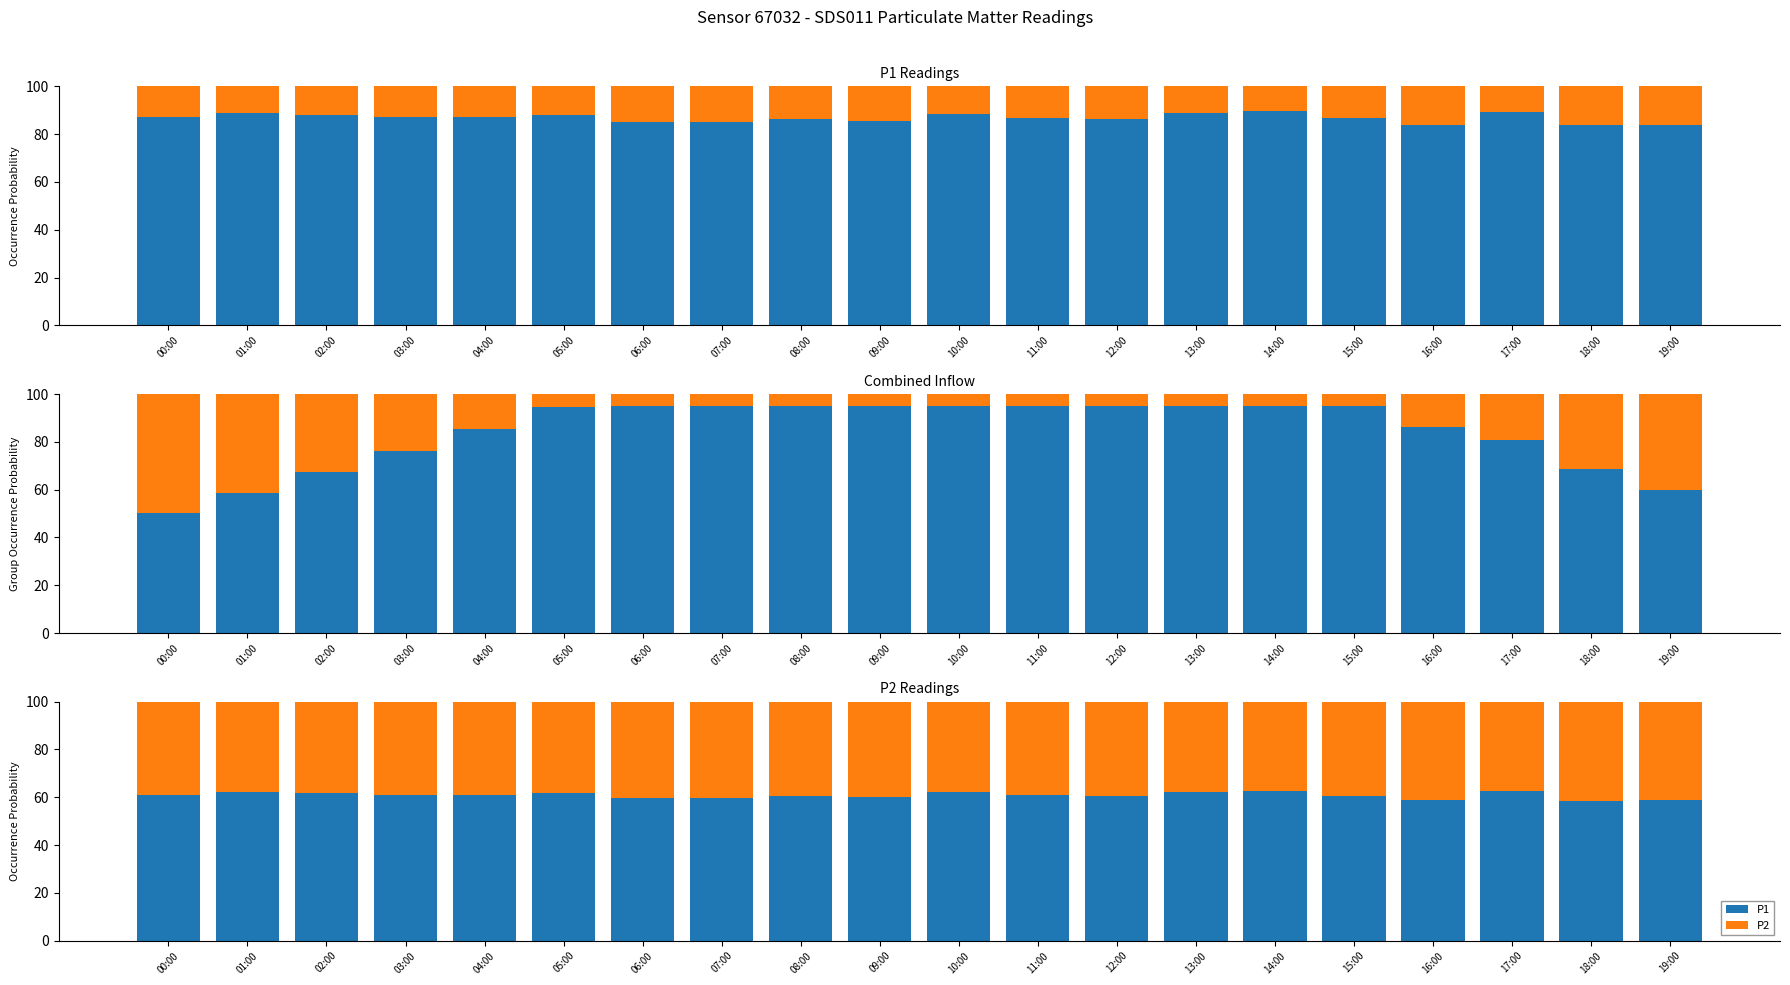

The value of P2 at 00:00 is 39.0. True or false?

True